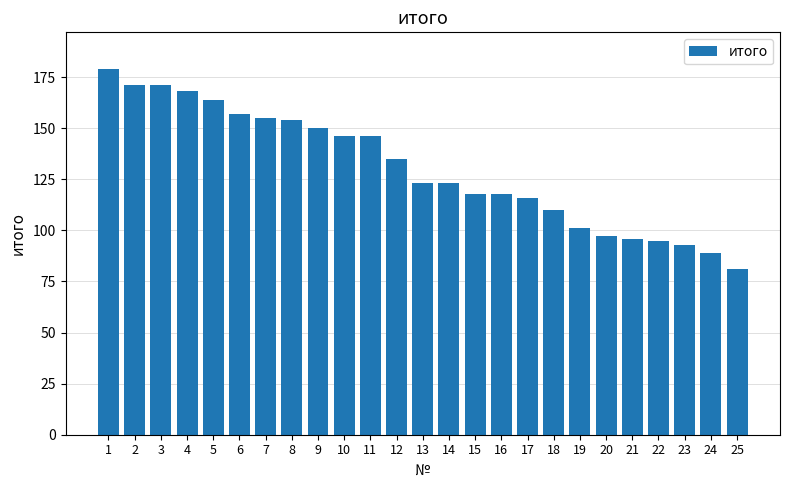

How many categories are shown in the chart?

25